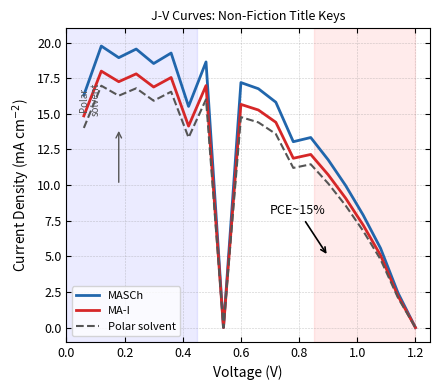

What is the difference between the second highest and minimum values in the MA-I series?

17.8